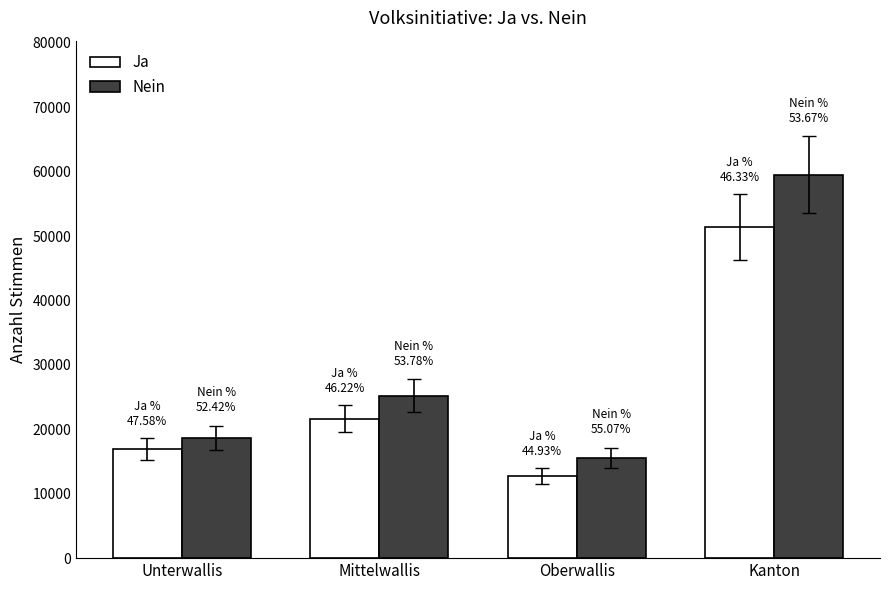

What is the smallest value displayed?

12727